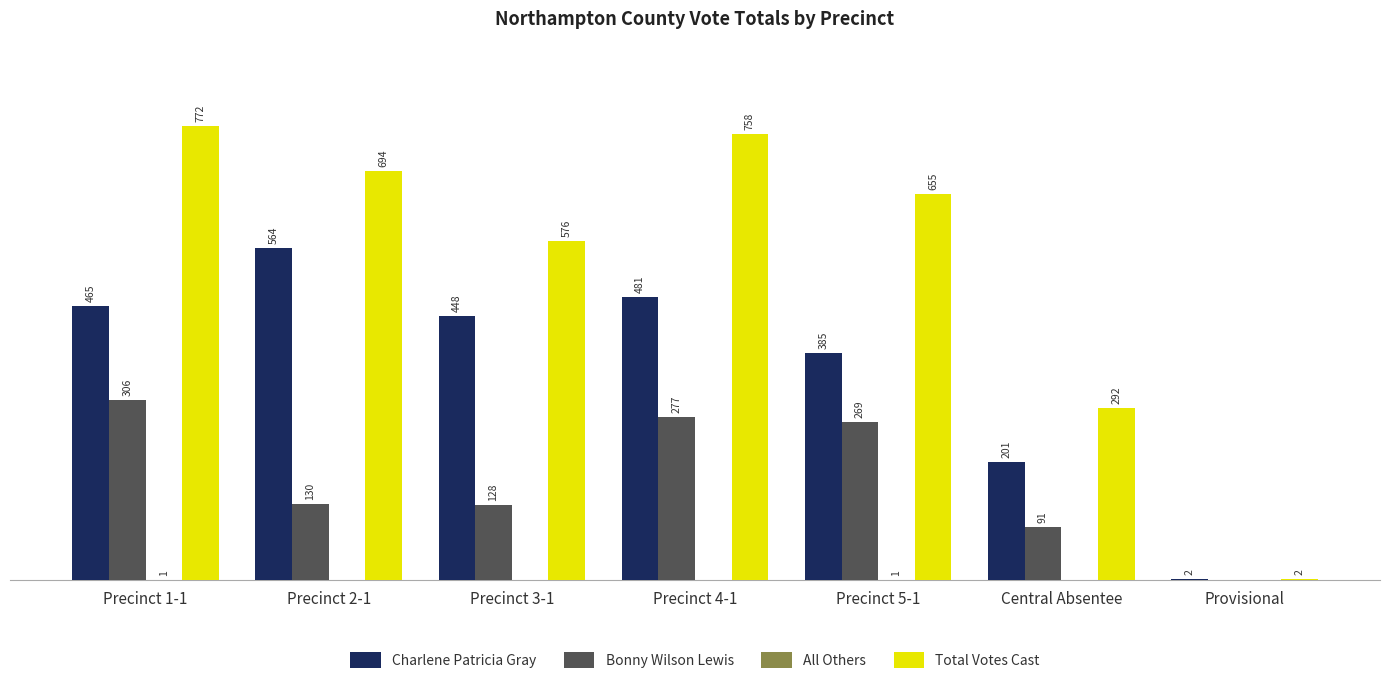

Are the bars grouped side by side (vs. stacked)?

Yes